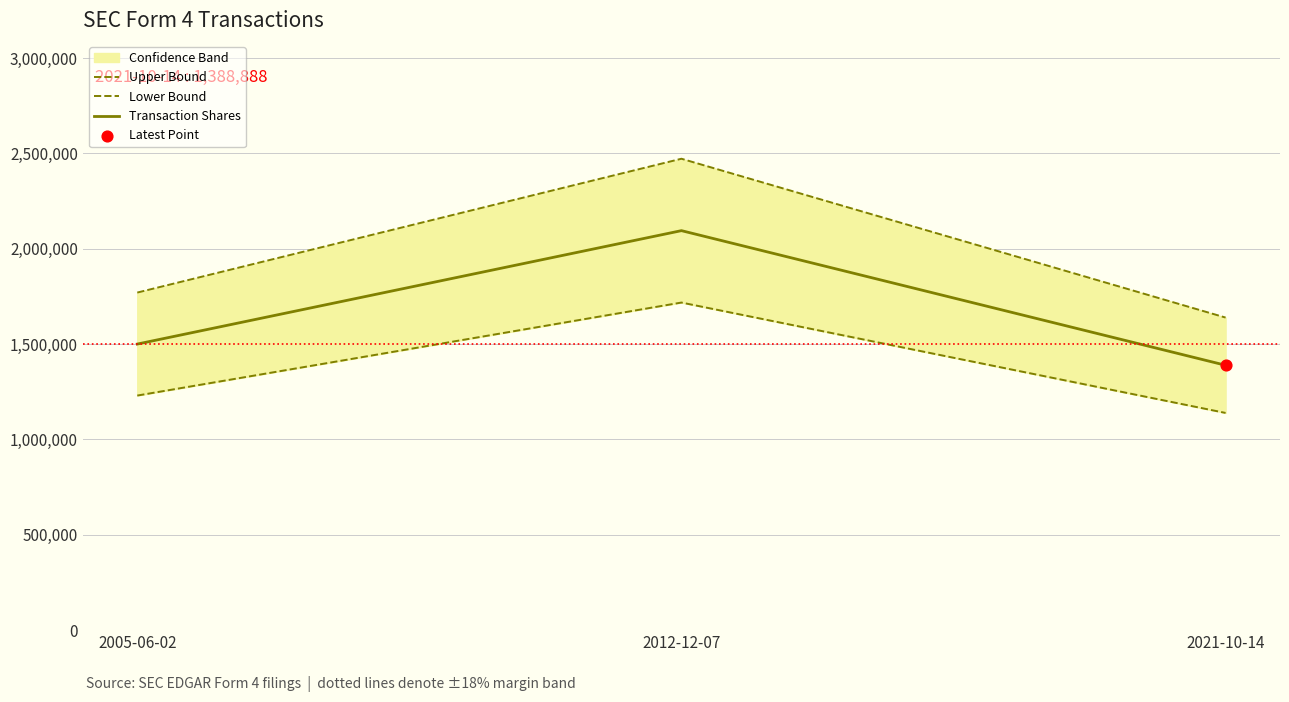

Is the value of Lower Bound at 2012-12-07 greater than the value of Transaction Shares at 2012-12-07?

No